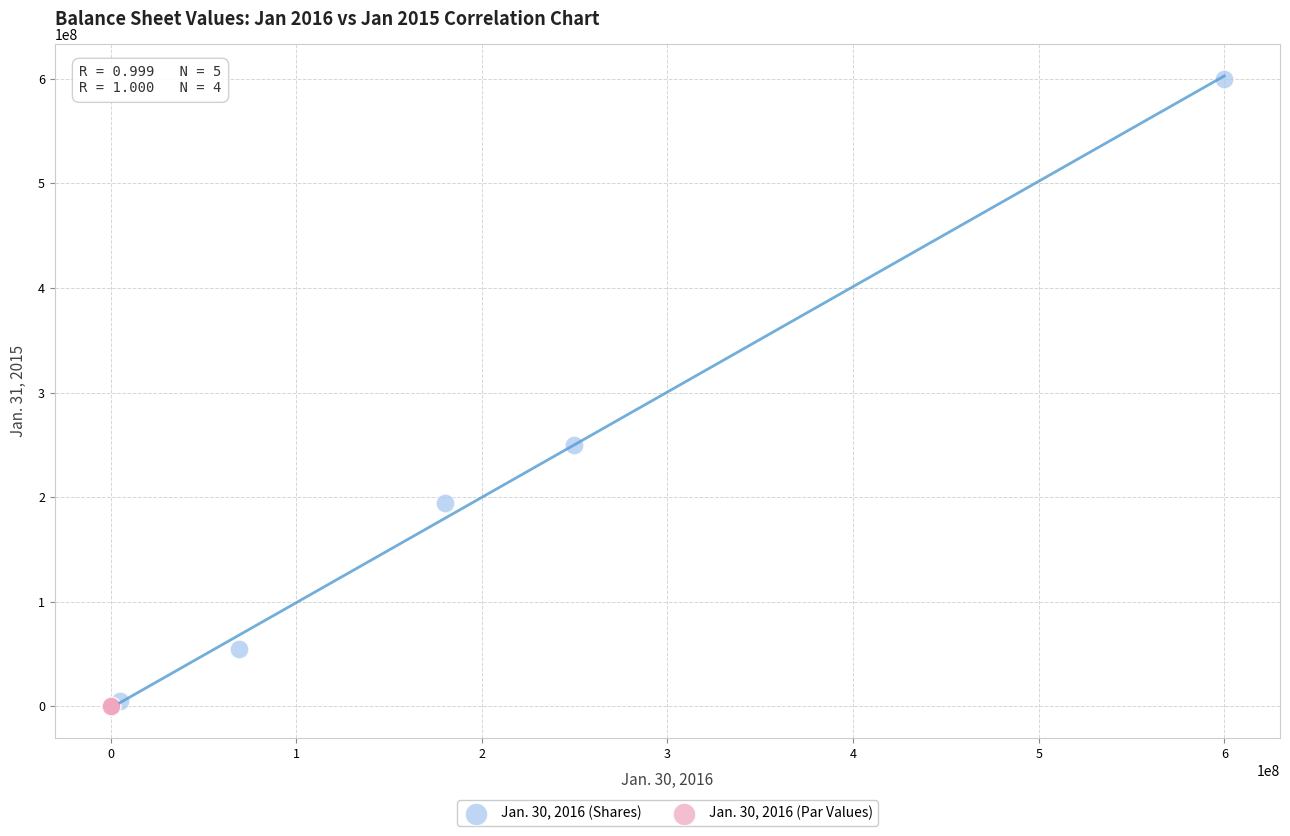

Which series contains the highest Y value?

Jan. 30, 2016 (Shares)